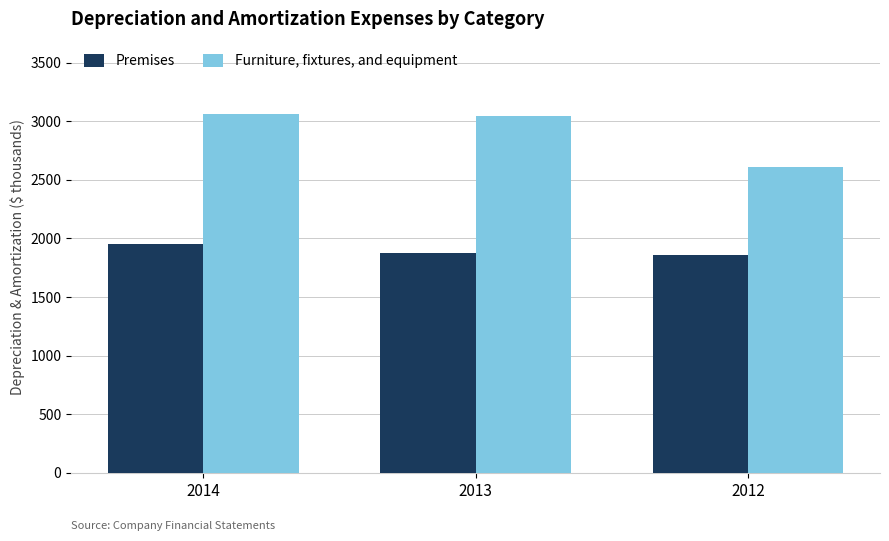

What is the maximum value shown in the chart?

3066